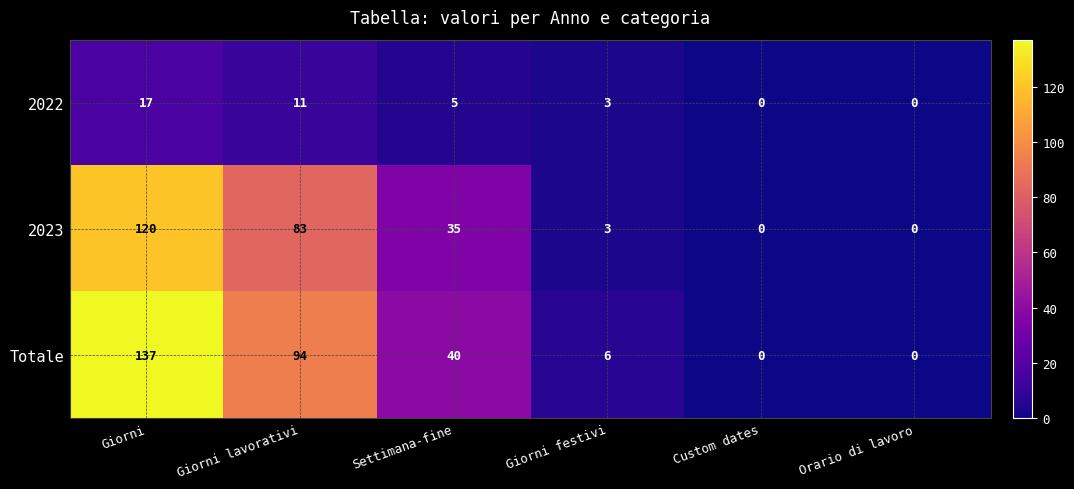

How many series are shown in this chart?

3